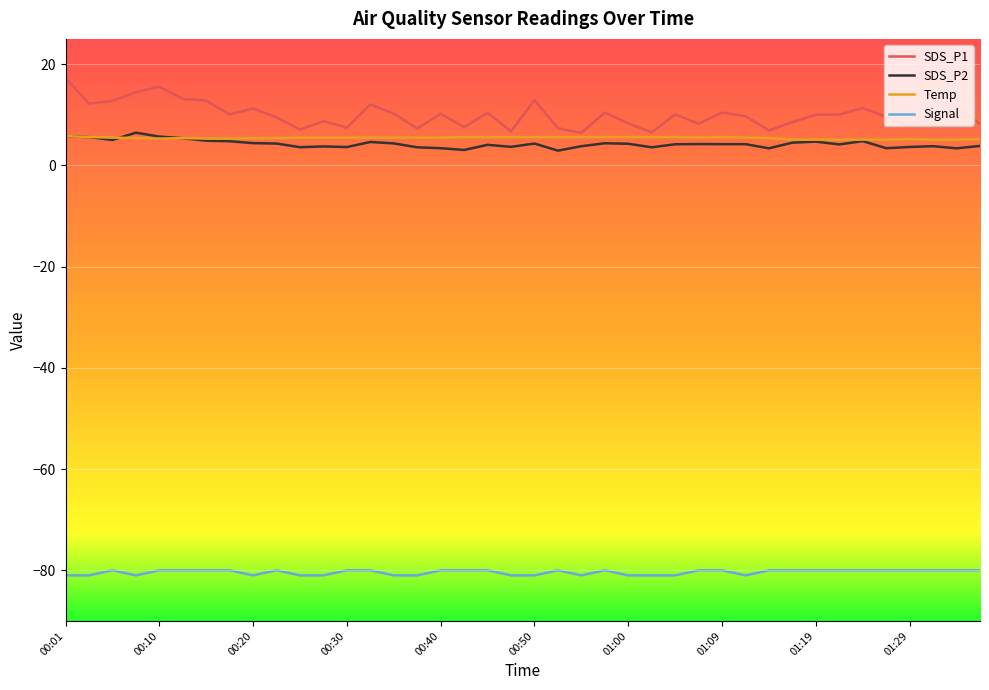

How many distinct data groups are displayed?

4